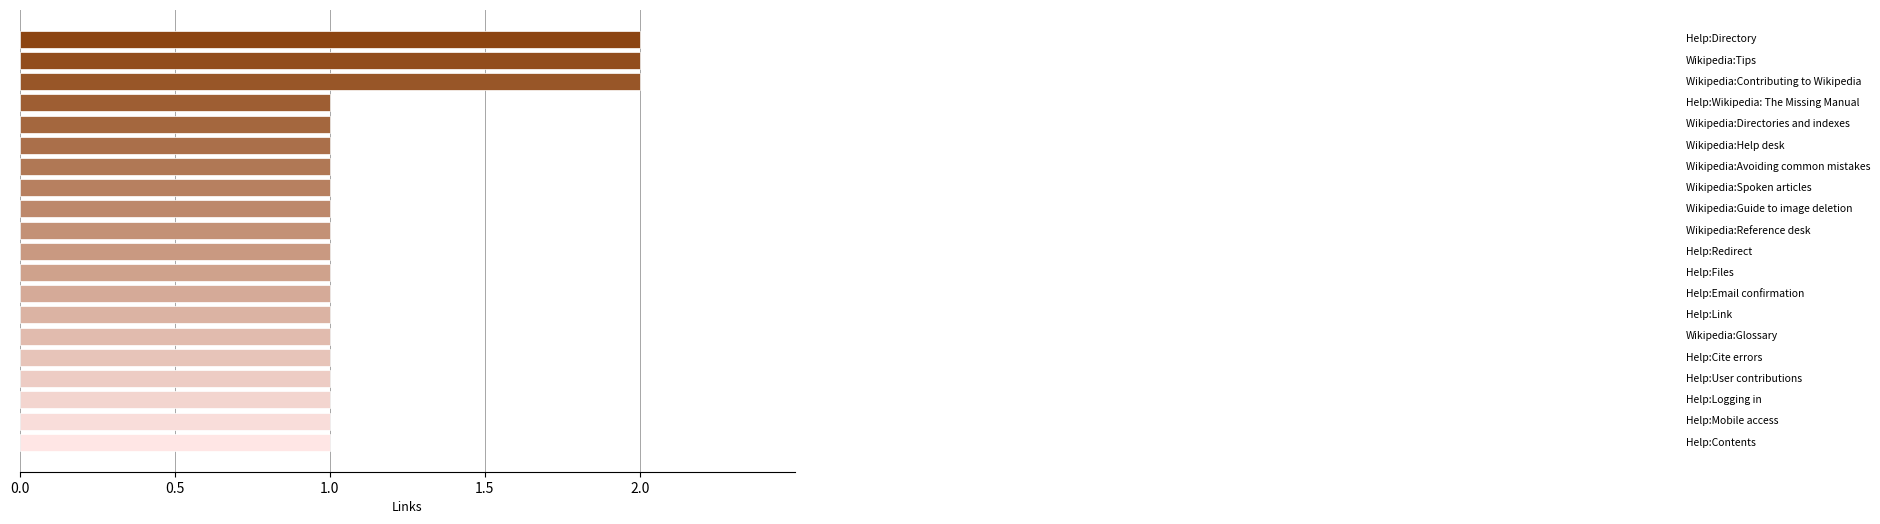

What is the value of the 17th bar from the top?

1